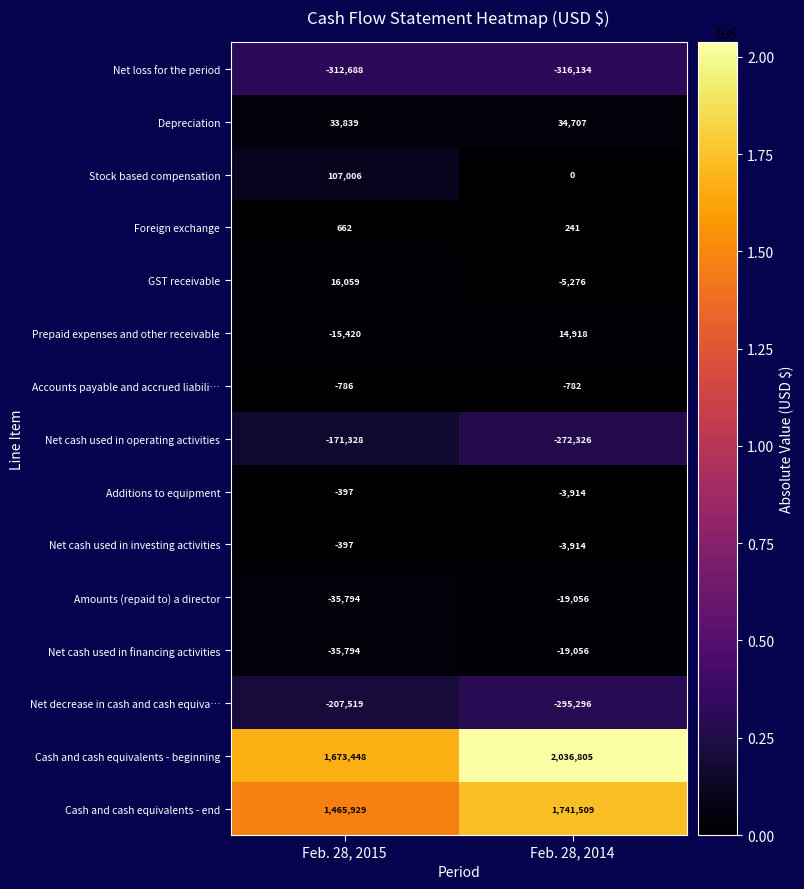

Read the Net decrease in cash and cash equiva… value at Feb. 28, 2014, to the nearest 100.

-295300